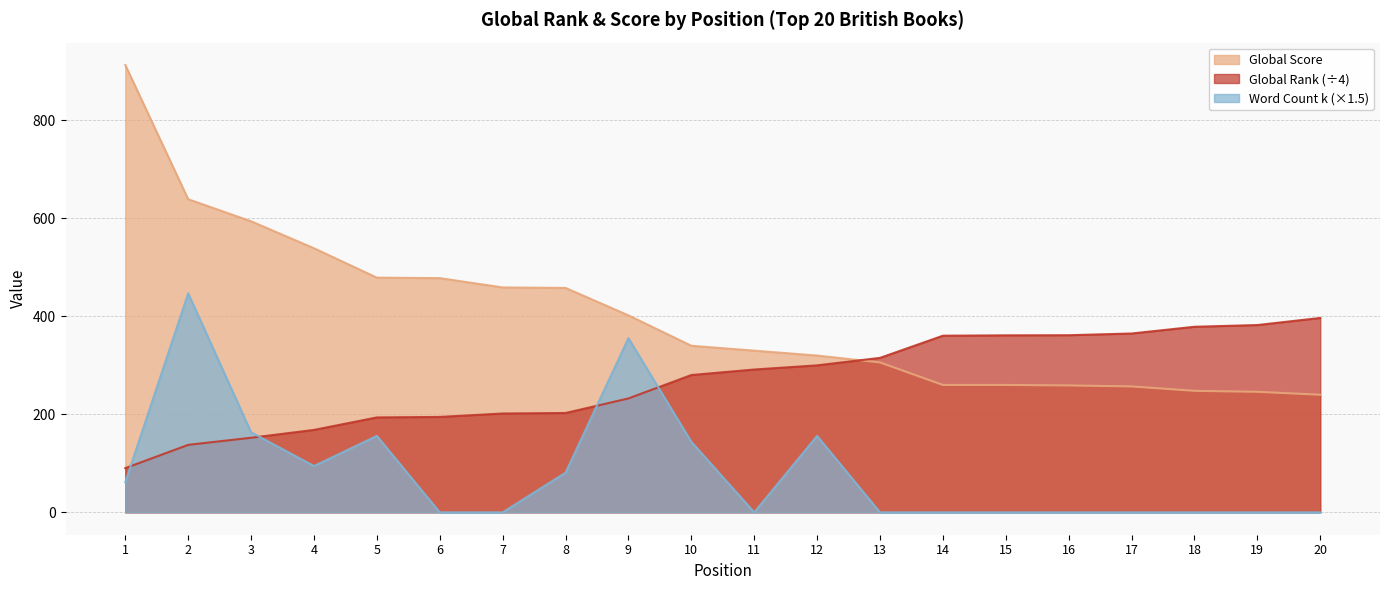

Which series has the widest spread of values?

Global Score